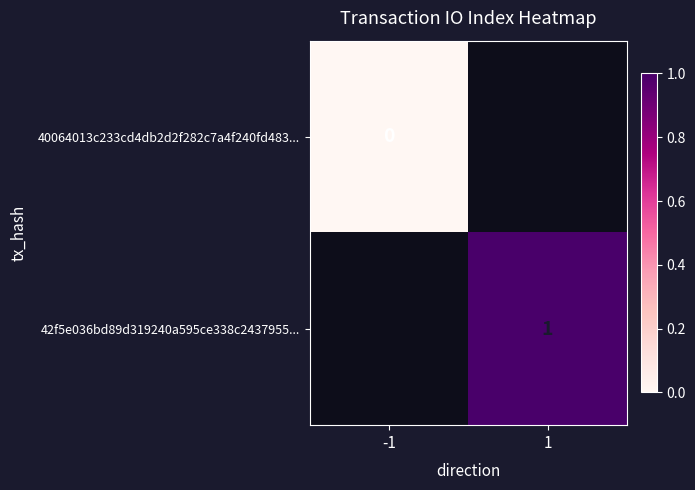

Is it true that 42f5e036bd89d319240a595ce338c2437955... equals 2 at 1?

False